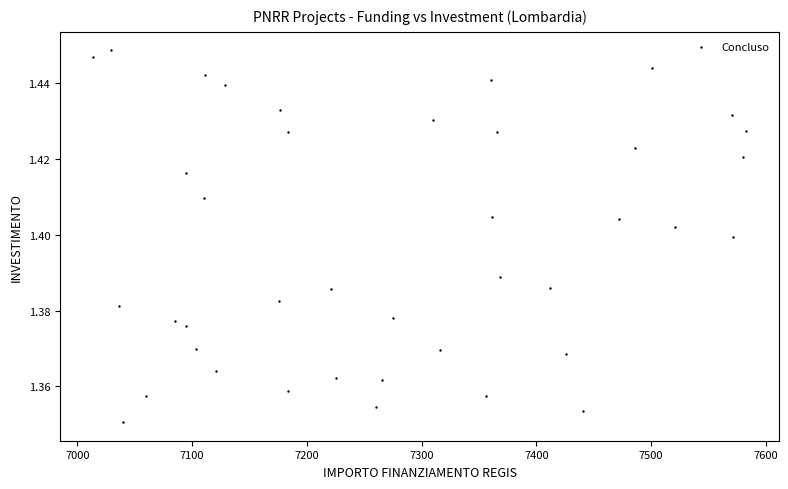

What is the range of X values (max minus min)?

569.6